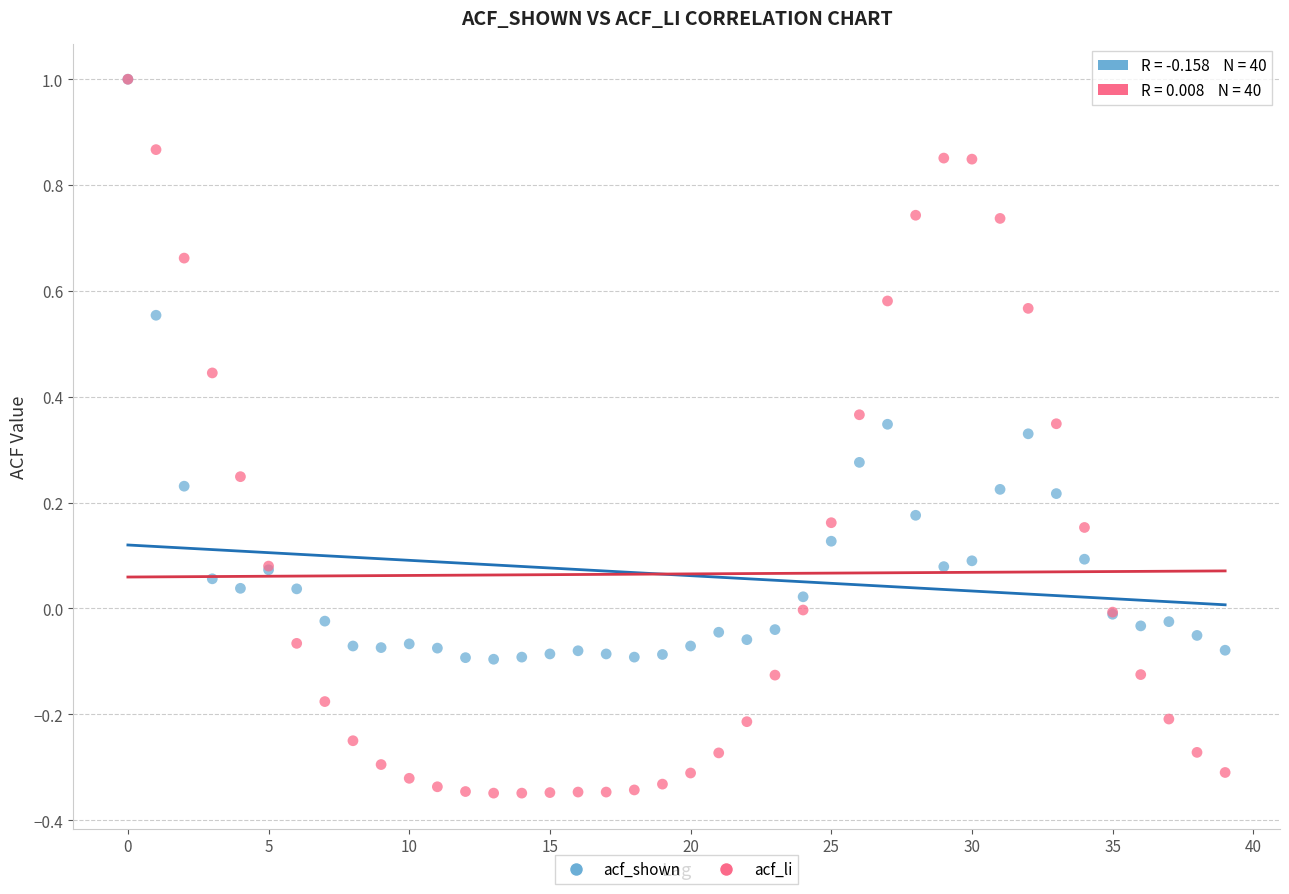

Which series contains the lowest Y value?

acf_li